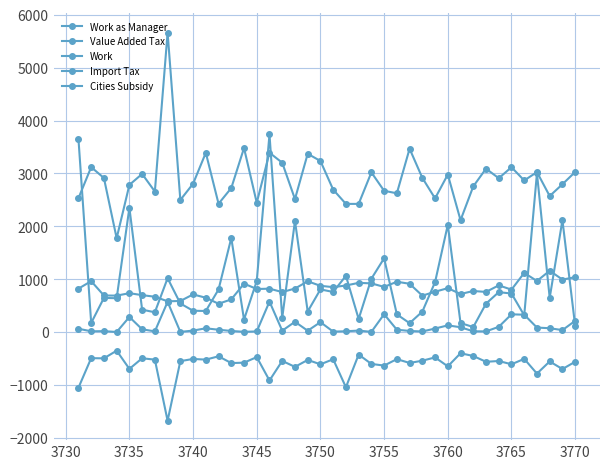

What is the difference between the maximum and minimum values in the Work series?

623.9